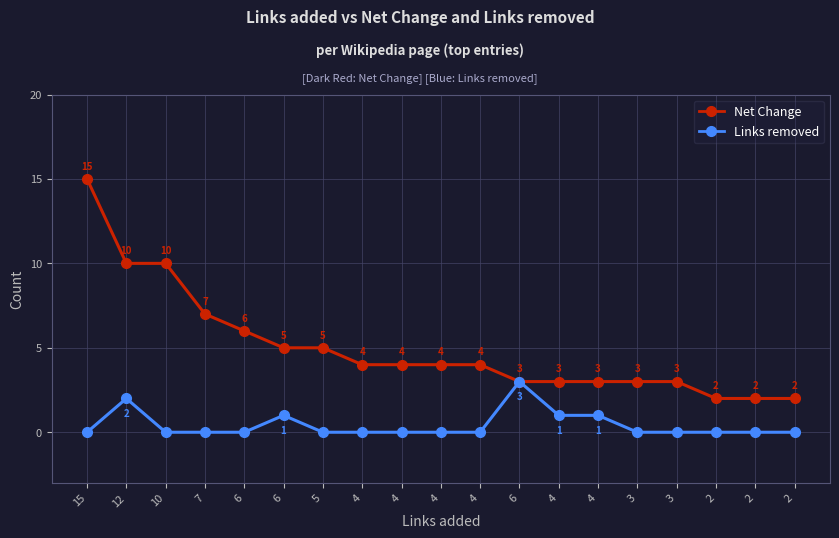

Rank the series at 6 from lowest to highest value.

Links removed, Net Change